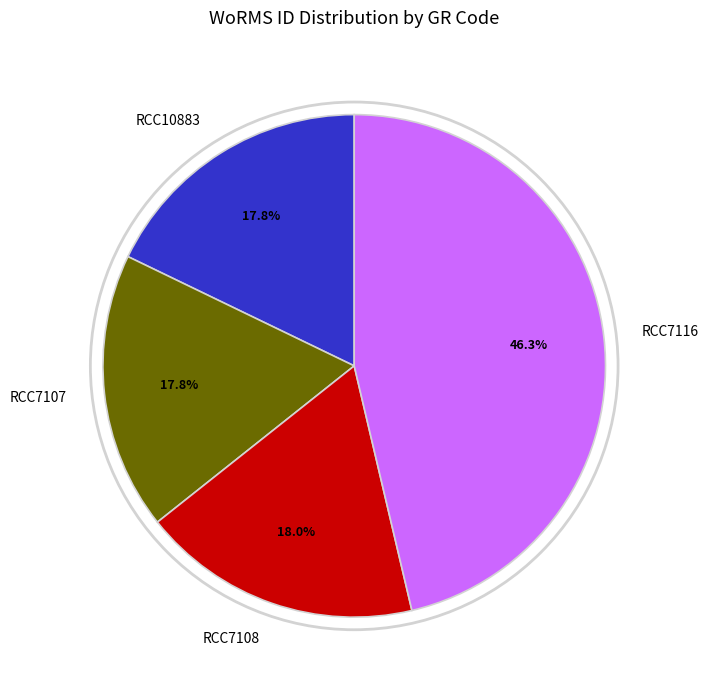

To the nearest percent, what is the average slice percentage?

25%